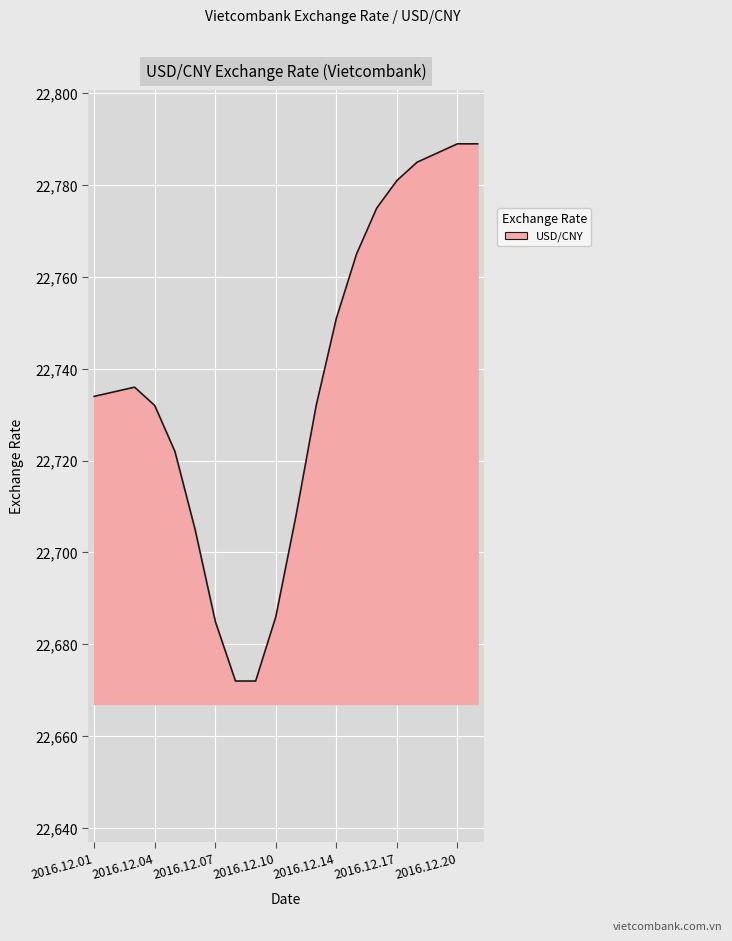

What is the maximum value shown in the chart?

22789